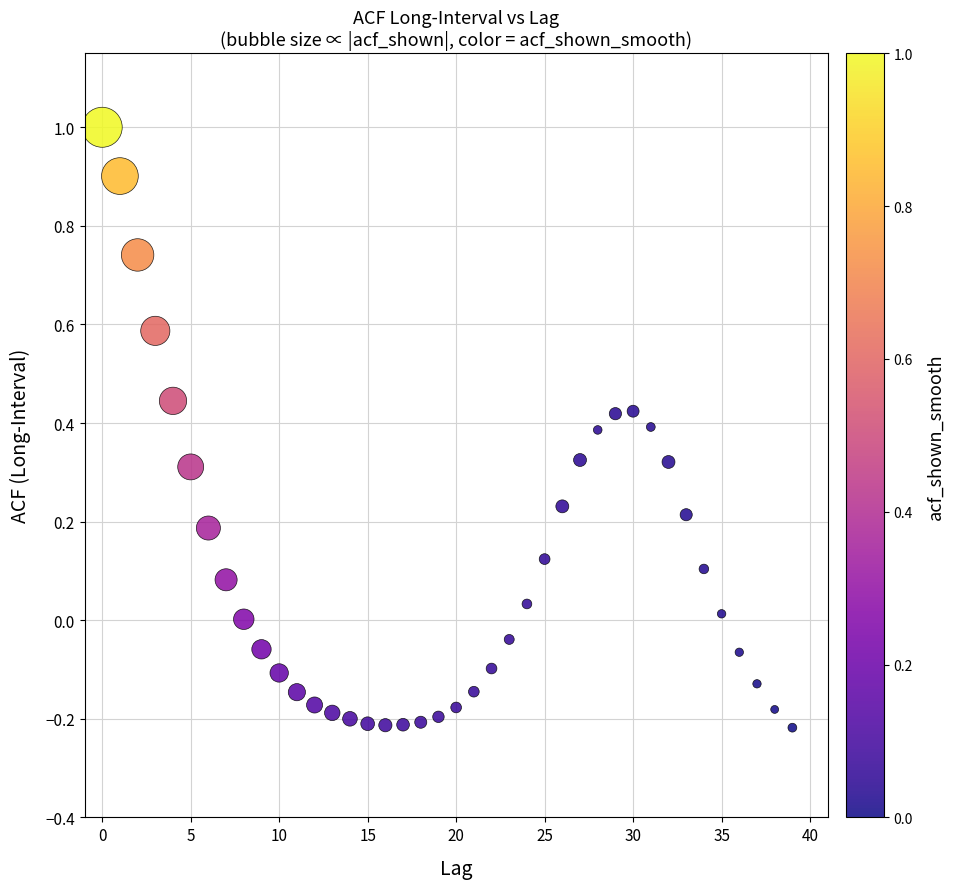

What is the range of Y values (max minus min)?

1.2